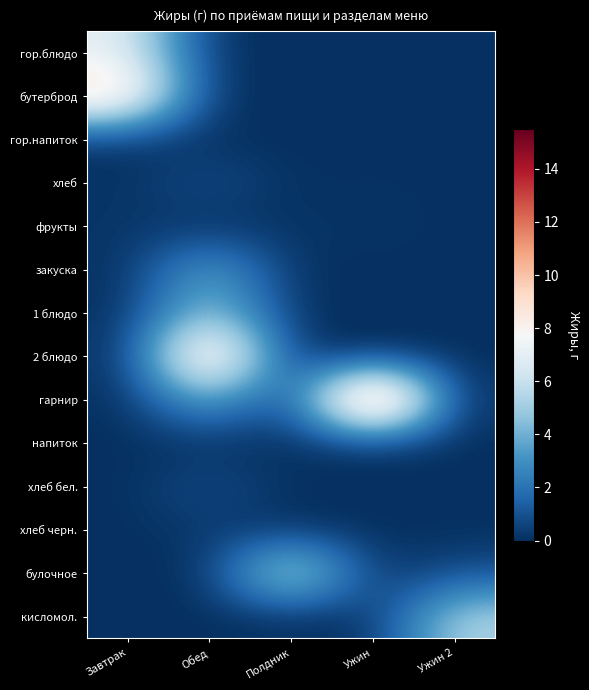

Reading left to right, transcribe all the data shown in this chart.

гор.блюдо: Завтрак=7.1	Обед=0.0	Полдник=0.0	Ужин=0.0	Ужин 2=0.0
бутерброд: Завтрак=9.8	Обед=0.0	Полдник=0.0	Ужин=0.0	Ужин 2=0.0
гор.напиток: Завтрак=0.1	Обед=0.0	Полдник=0.0	Ужин=0.0	Ужин 2=0.0
хлеб: Завтрак=0.1	Обед=1.0	Полдник=0.0	Ужин=0.1	Ужин 2=0.0
фрукты: Завтрак=0.2	Обед=0.0	Полдник=0.1	Ужин=0.2	Ужин 2=0.0
закуска: Завтрак=0.0	Обед=4.0	Полдник=0.0	Ужин=0.0	Ужин 2=0.0
1 блюдо: Завтрак=0.0	Обед=5.2	Полдник=0.0	Ужин=0.0	Ужин 2=0.0
2 блюдо: Завтрак=0.0	Обед=11.3	Полдник=0.0	Ужин=0.0	Ужин 2=0.0
гарнир: Завтрак=0.0	Обед=4.2	Полдник=0.0	Ужин=15.5	Ужин 2=0.0
напиток: Завтрак=0.0	Обед=0.0	Полдник=0.0	Ужин=0.2	Ужин 2=0.0
хлеб бел.: Завтрак=0.0	Обед=1.0	Полдник=0.0	Ужин=0.0	Ужин 2=0.0
хлеб черн.: Завтрак=0.0	Обед=0.3	Полдник=0.0	Ужин=0.0	Ужин 2=0.0
булочное: Завтрак=0.0	Обед=0.0	Полдник=7.3	Ужин=0.0	Ужин 2=0.9
кисломол.: Завтрак=0.0	Обед=0.0	Полдник=0.0	Ужин=0.0	Ужин 2=5.4